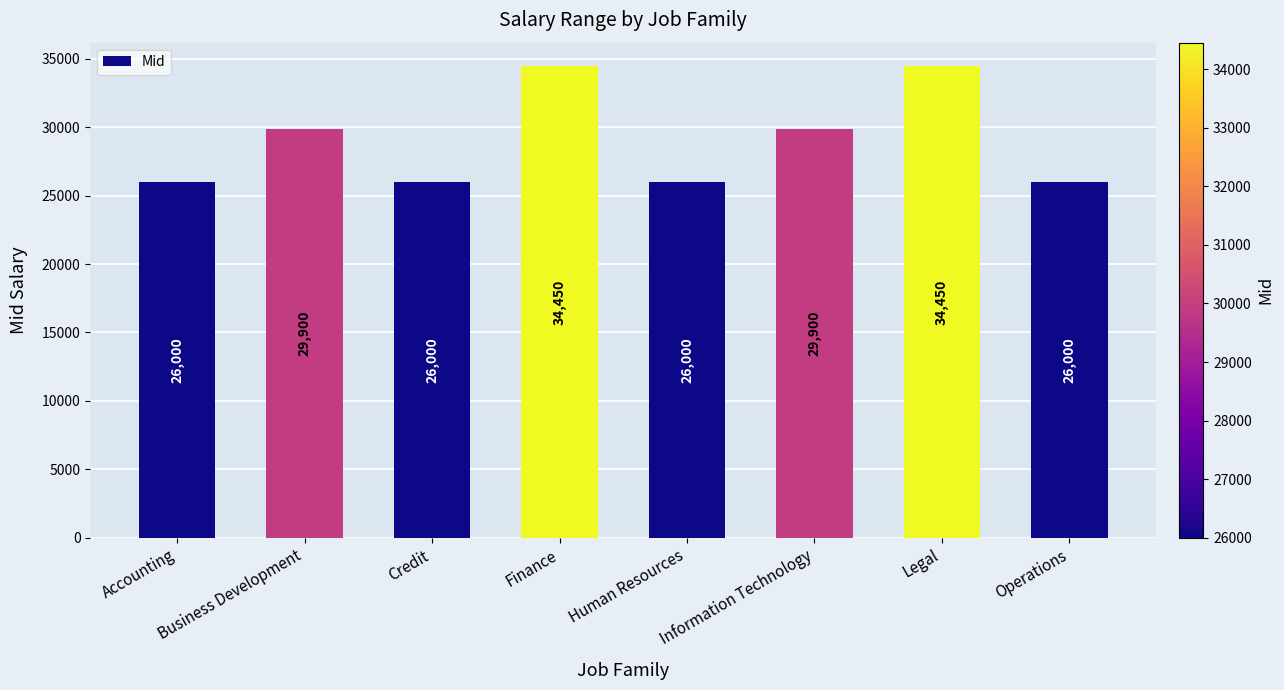

How many data points are less than 29900?

4